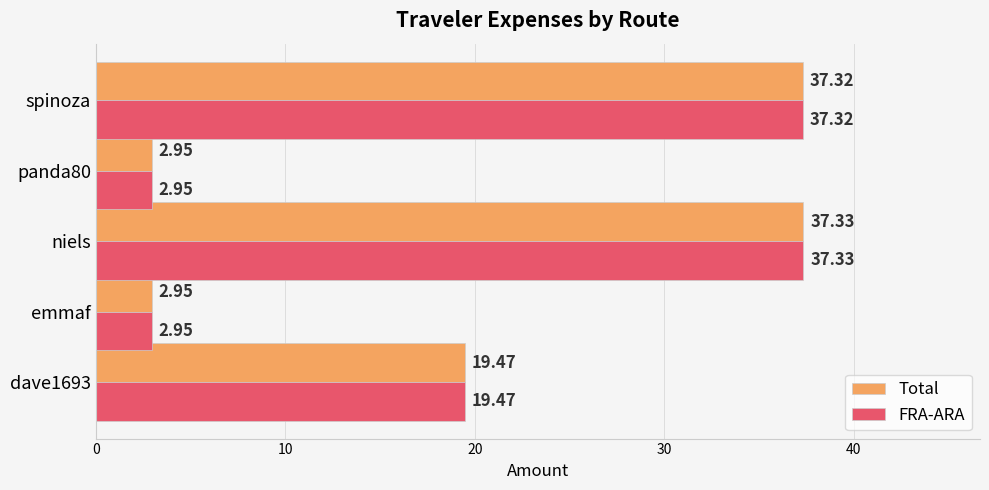

At which label does Total reach its peak?

niels